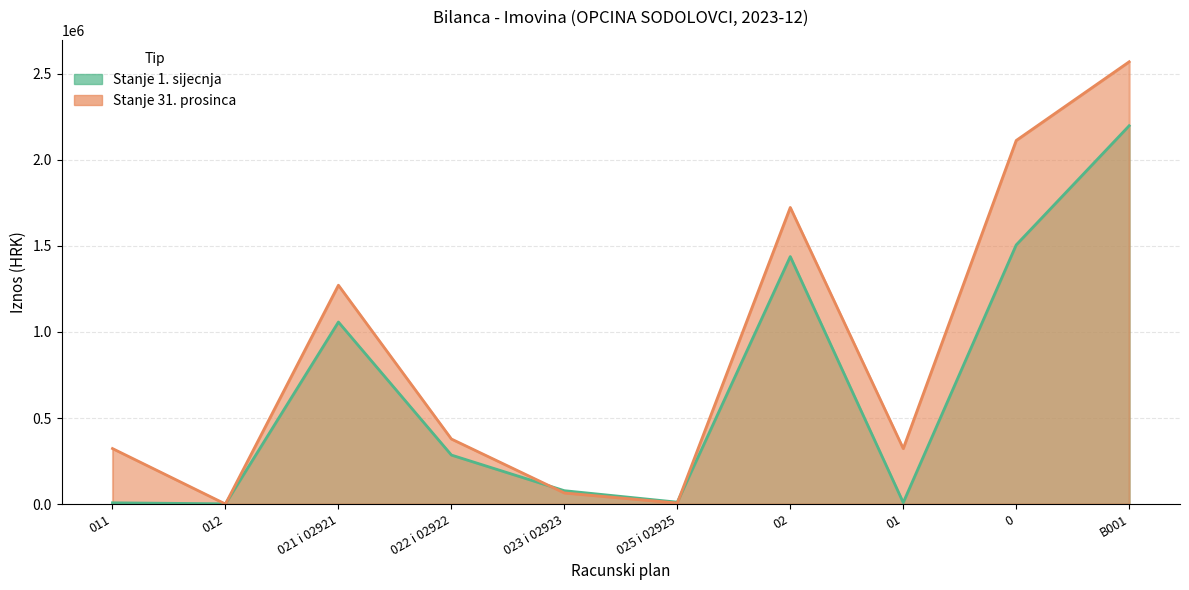

Rank the series by their average value, from lowest to highest.

Stanje 1. sijecnja, Stanje 31. prosinca